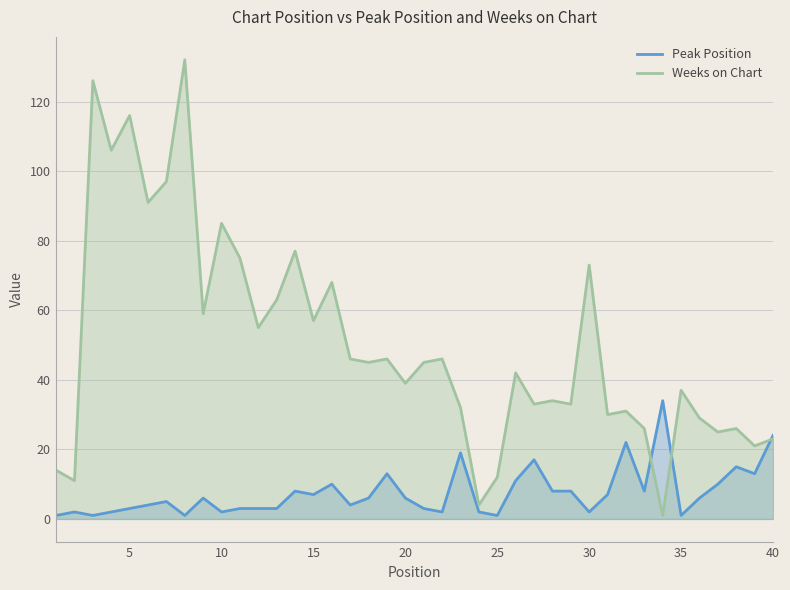

Which series has the widest spread of values?

Weeks on Chart